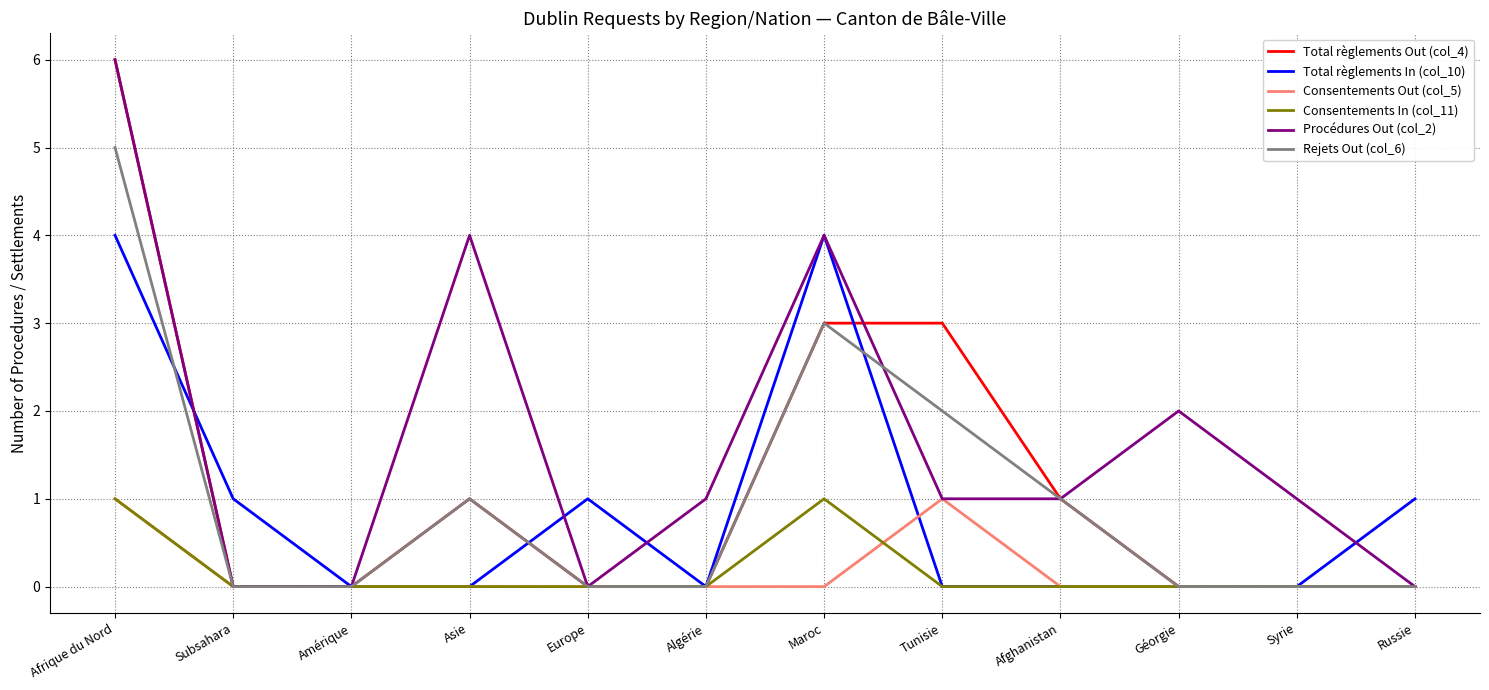

What is the maximum value shown in the chart?

6